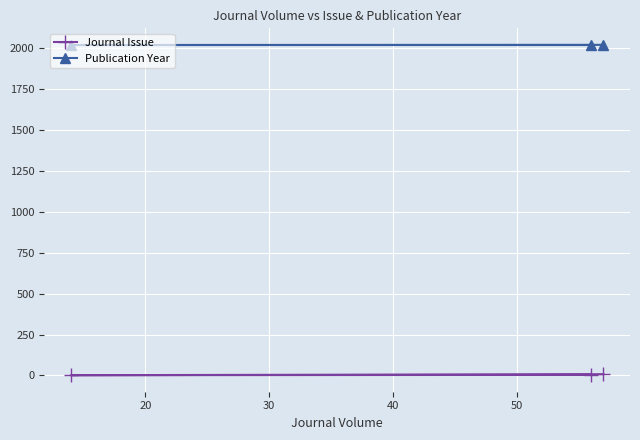

Rank the series by their average value, from lowest to highest.

Journal Issue, Publication Year